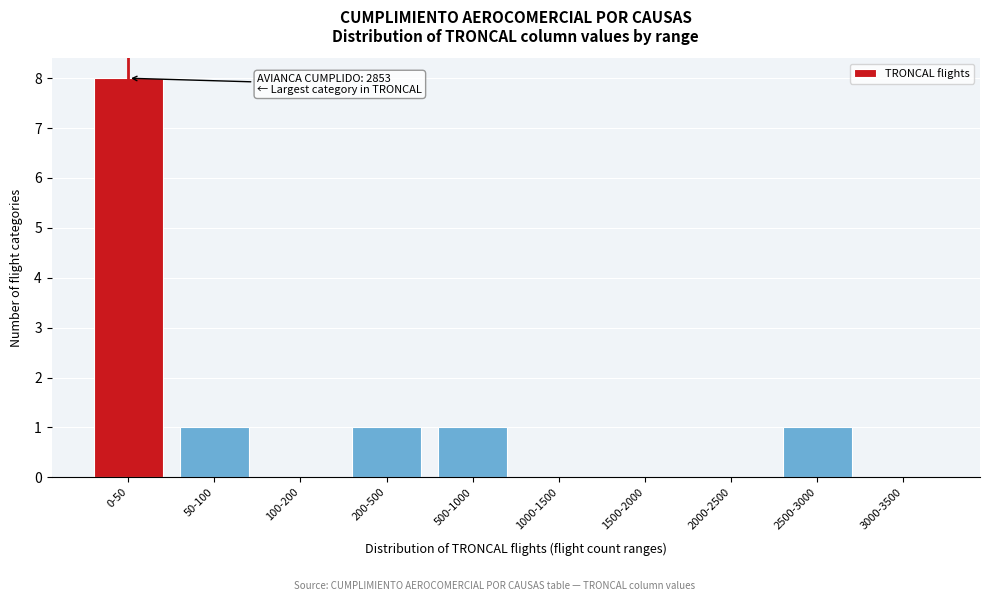

Reading left to right, transcribe all the data shown in this chart.

0-50=8	50-100=1	100-200=0	200-500=1	500-1000=1	1000-1500=0	1500-2000=0	2000-2500=0	2500-3000=1	3000-3500=0